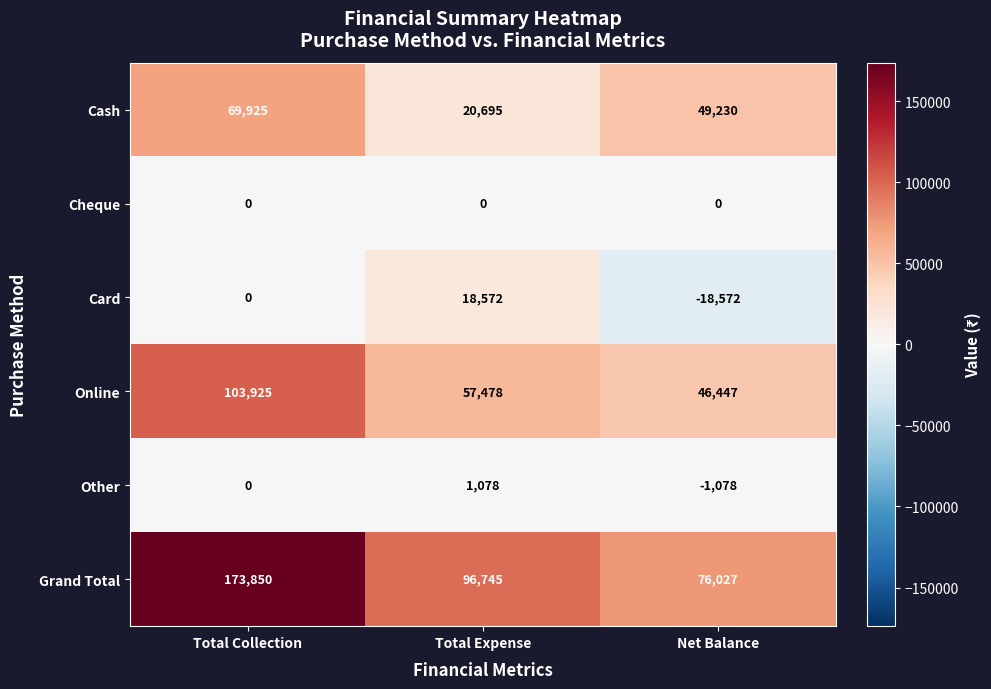

Reading left to right, list all the values displayed in this chart.

Cash: Total Collection=69925	Total Expense=20695	Net Balance=49230
Cheque: Total Collection=0	Total Expense=0	Net Balance=0
Card: Total Collection=0	Total Expense=18572	Net Balance=-18572
Online: Total Collection=103925	Total Expense=57478	Net Balance=46447
Other: Total Collection=0	Total Expense=1078	Net Balance=-1078
Grand Total: Total Collection=173850	Total Expense=96745	Net Balance=76027